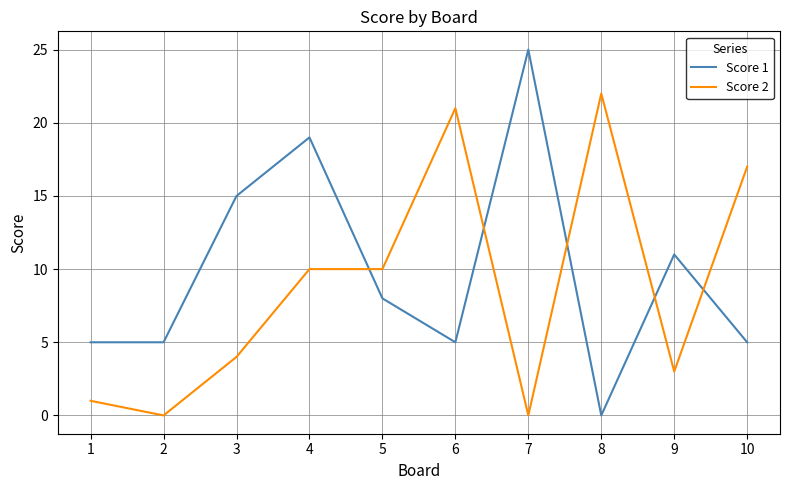

Read the Score 2 value at 4.

10